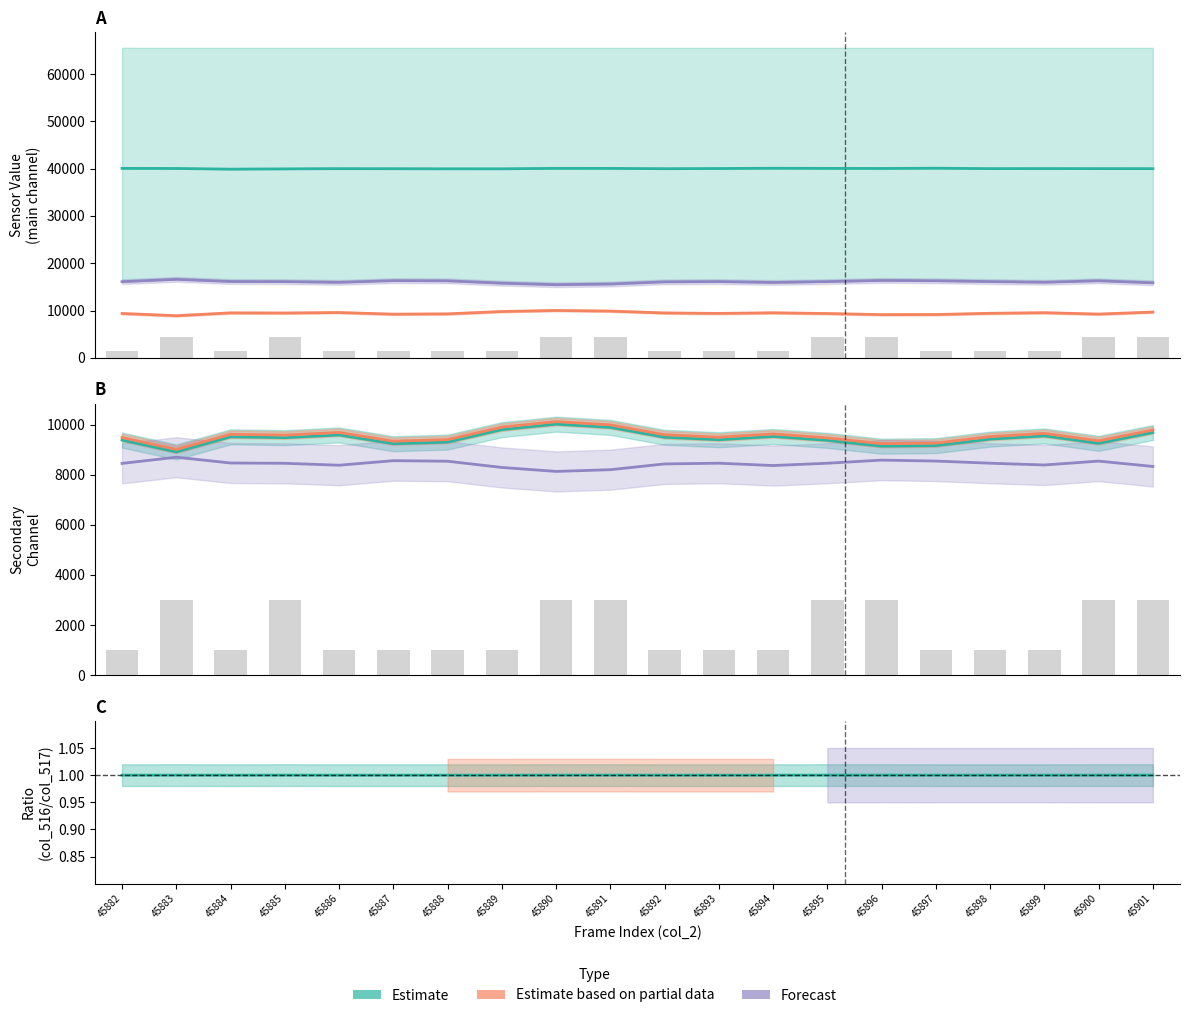

What is the sum of the Forecast values at 45898 and 45891?

16659.0